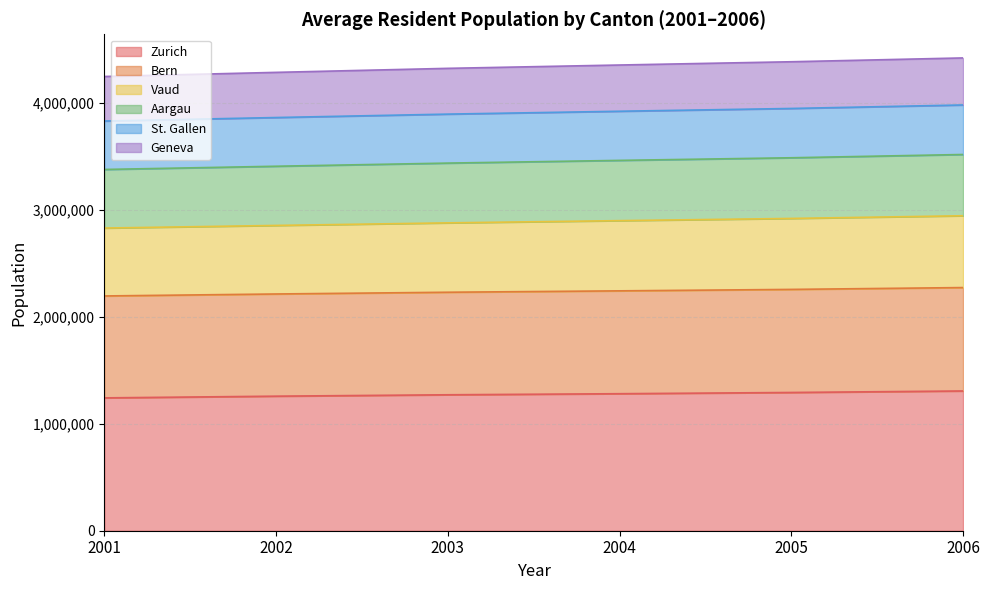

What is the total value across all series at 2005?

4384534